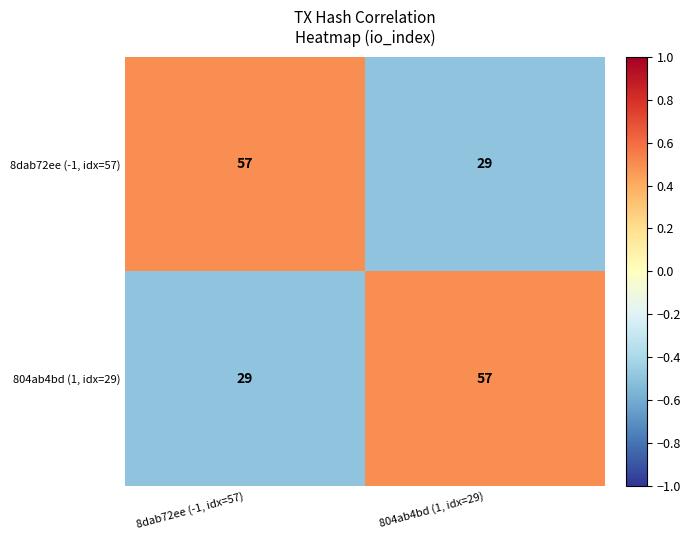

How many data points does each series have?

2